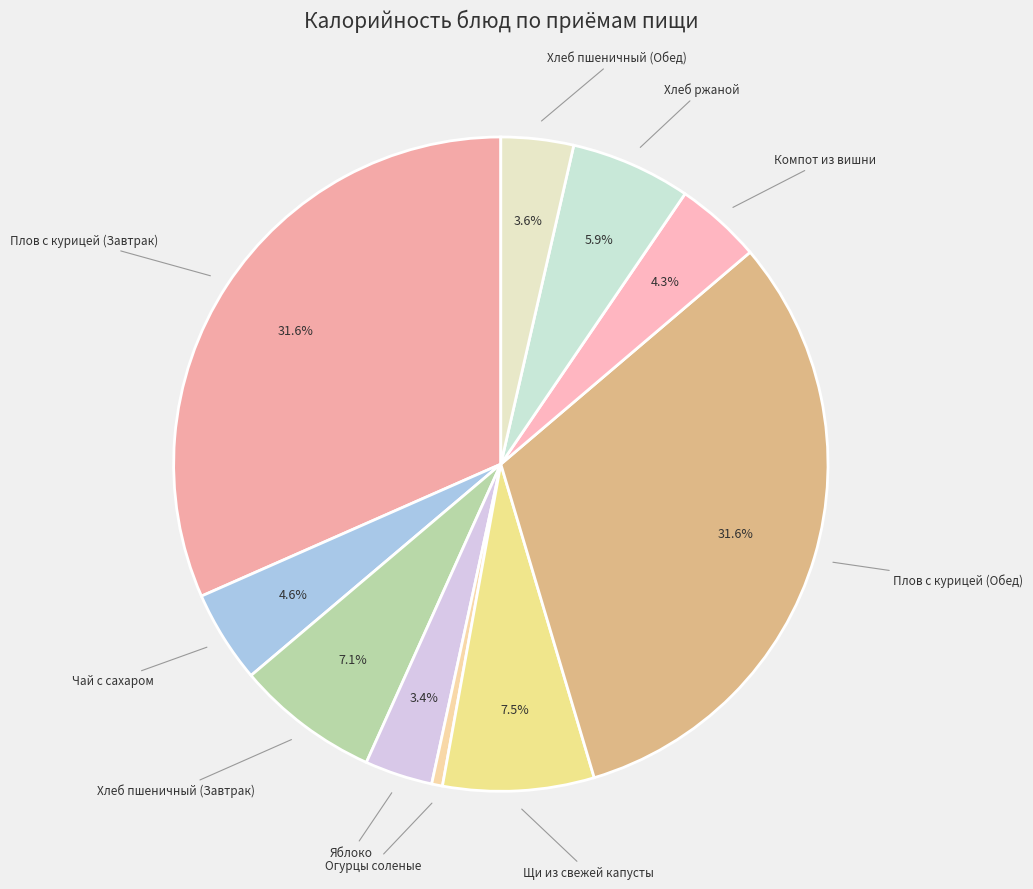

Which has a higher value, Компот из вишни or Огурцы соленые?

Компот из вишни